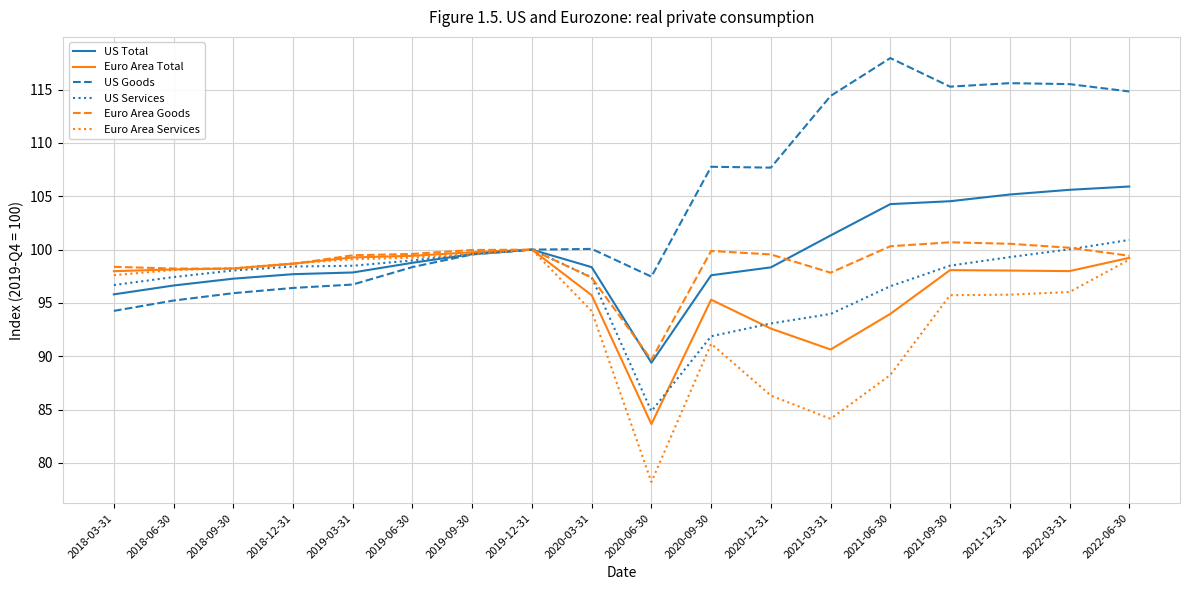

What is the approximate value of Euro Area Total at 2019-12-31?

100.0